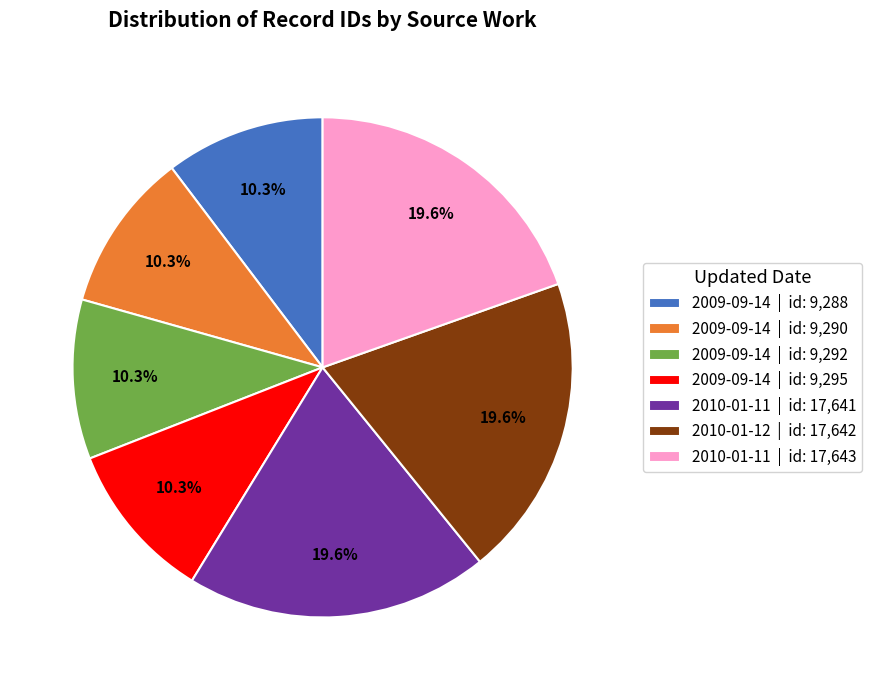

How much of the chart is everything except 2009-09-14 | id: 9,288?

89.7%